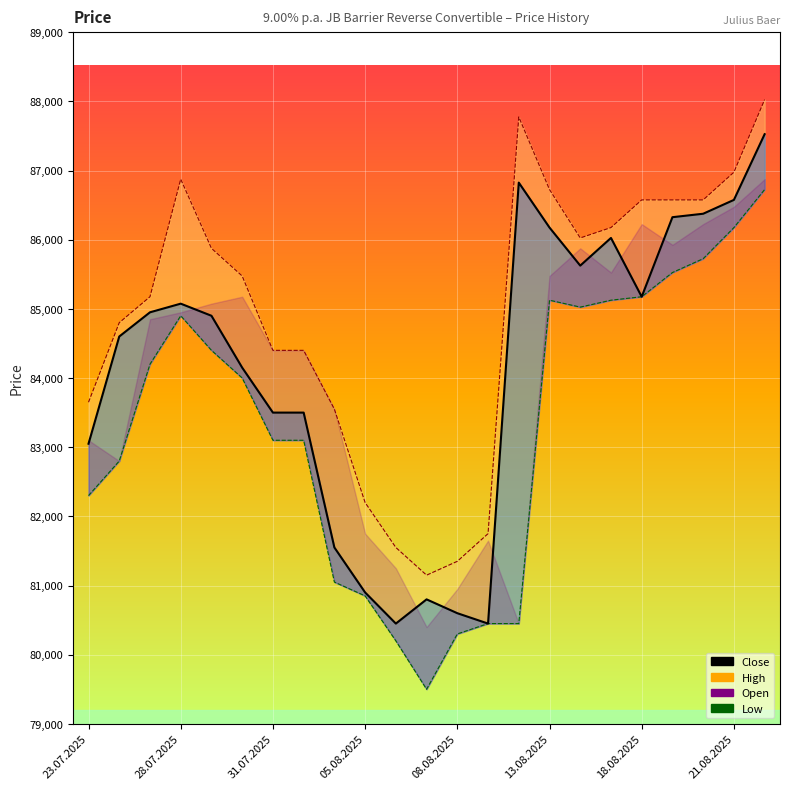

Where does the High series first go above 85475?

28.07.2025